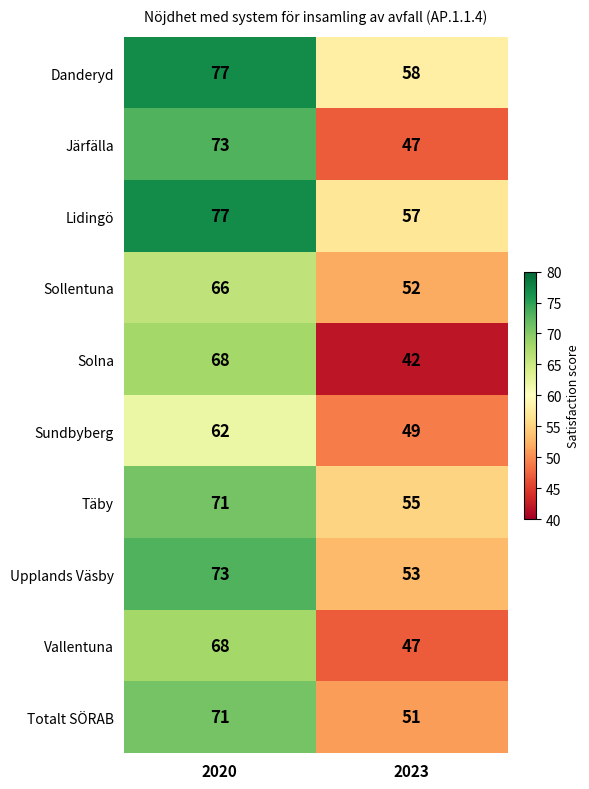

Read the Täby value at 2020.

71